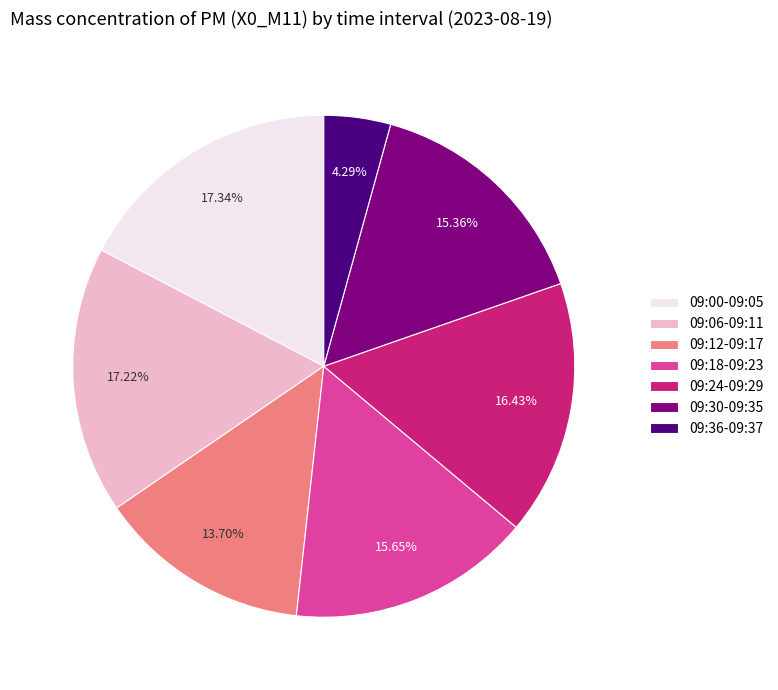

Combined, do 09:00-09:05 and 09:18-09:23 account for over 50%?

No